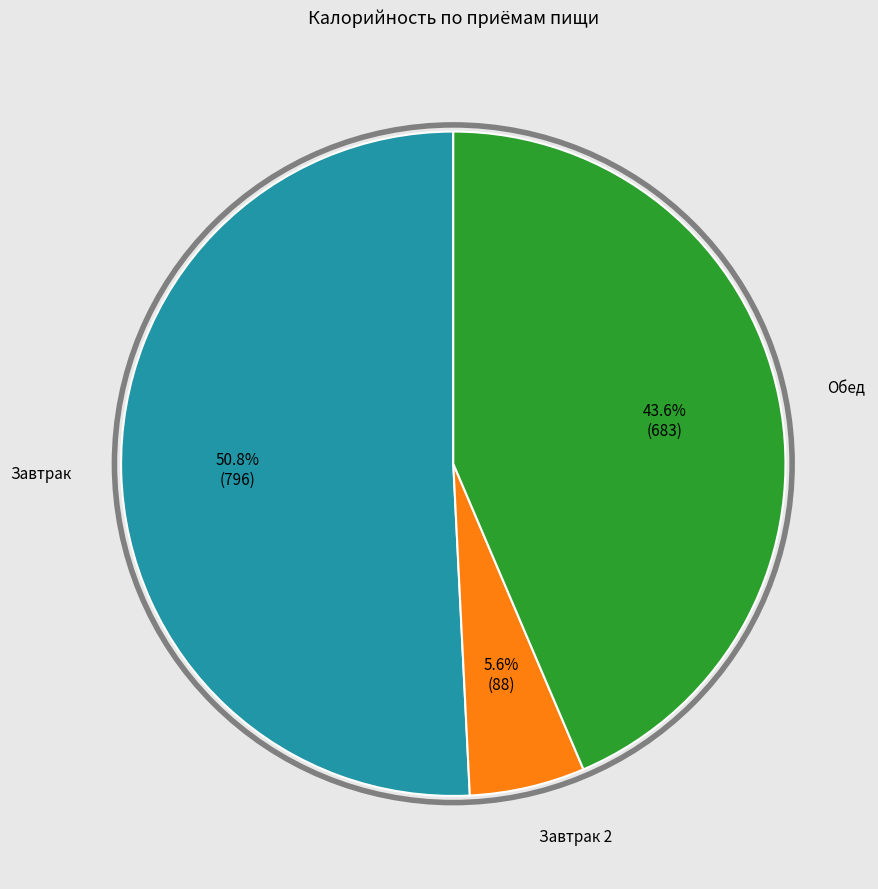

How many segments does this pie chart have?

3